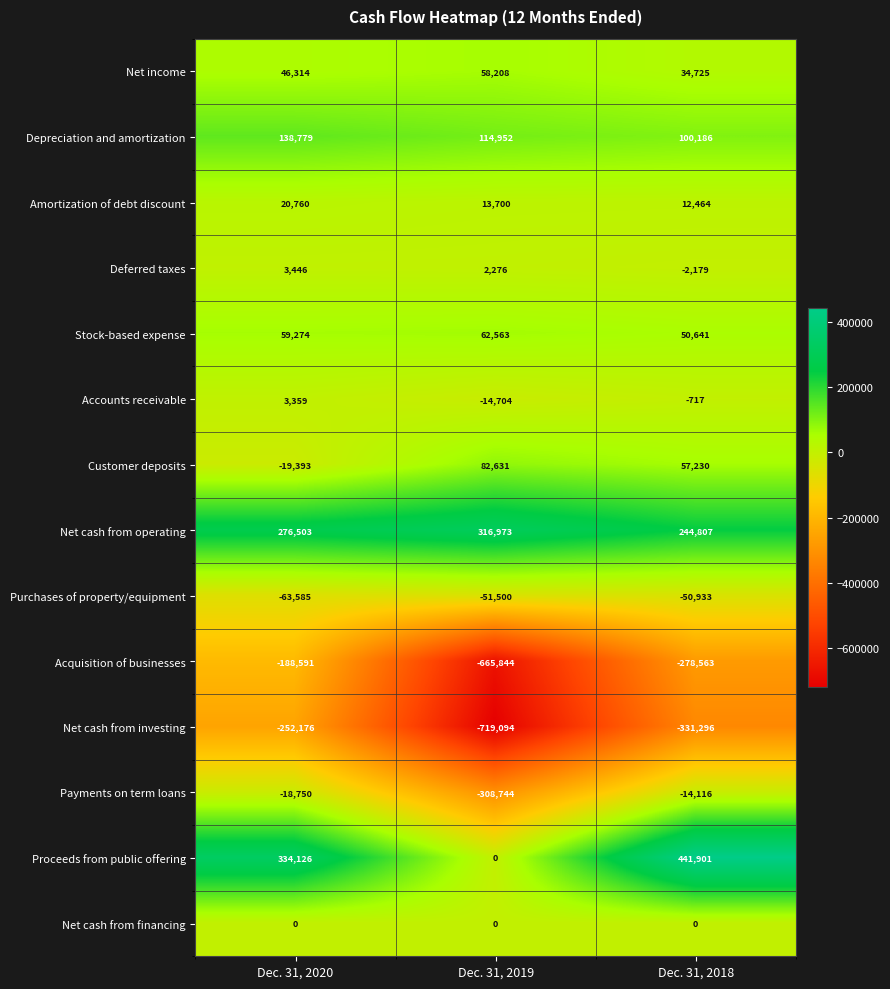

What is the difference between the highest and lowest values at Dec. 31, 2018?

773197